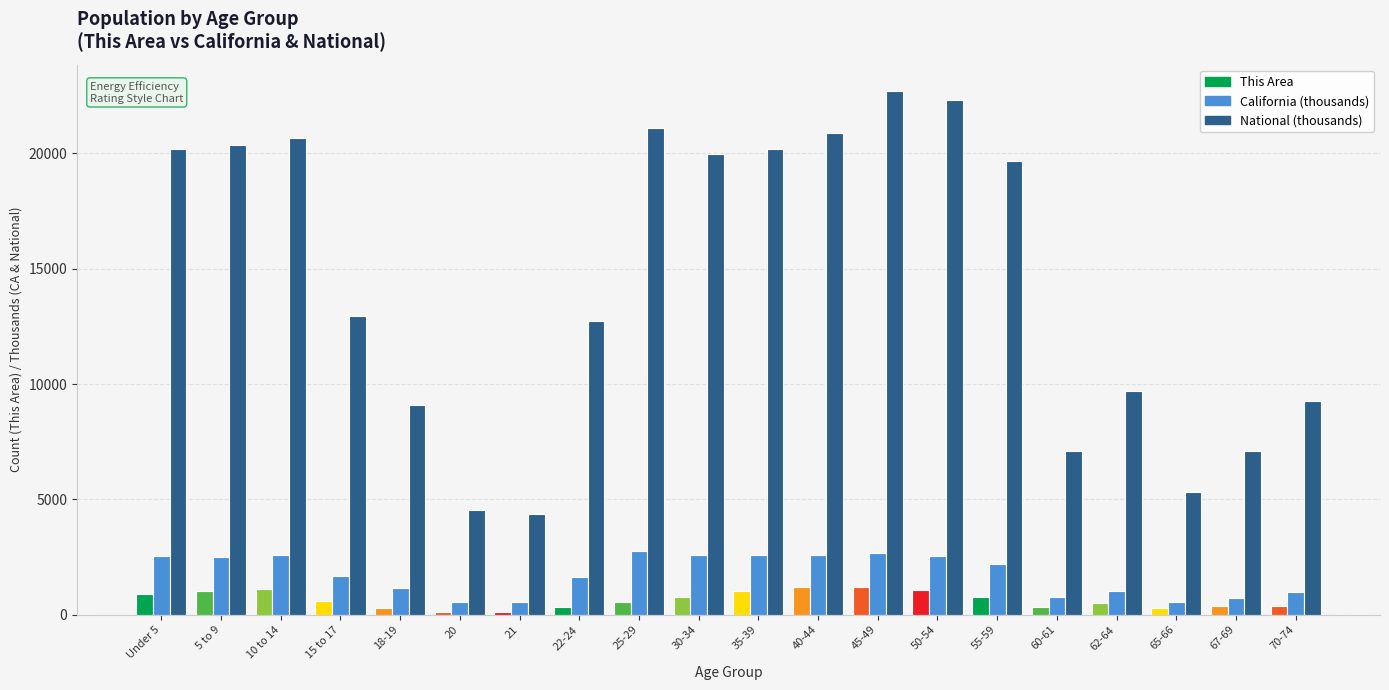

What is the minimum value for National (thousands)?

4354.3